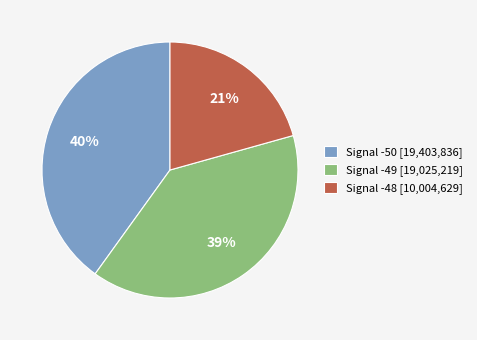

To the nearest percent, what is the combined percentage of Signal -50 [19,403,836] and Signal -49 [19,025,219]?

79%